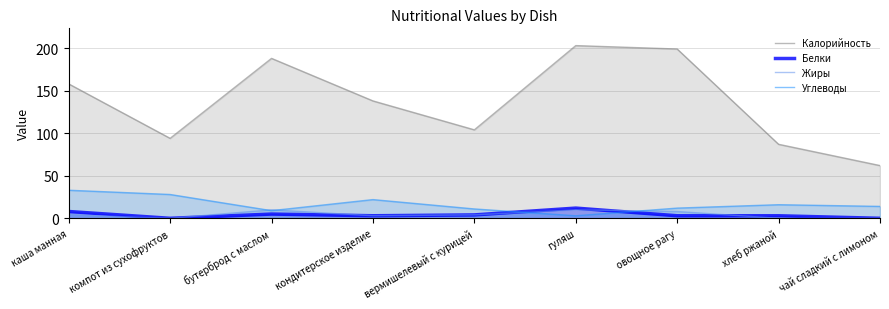

True or false: Жиры has a value of 8.0 at овощное рагу.

True